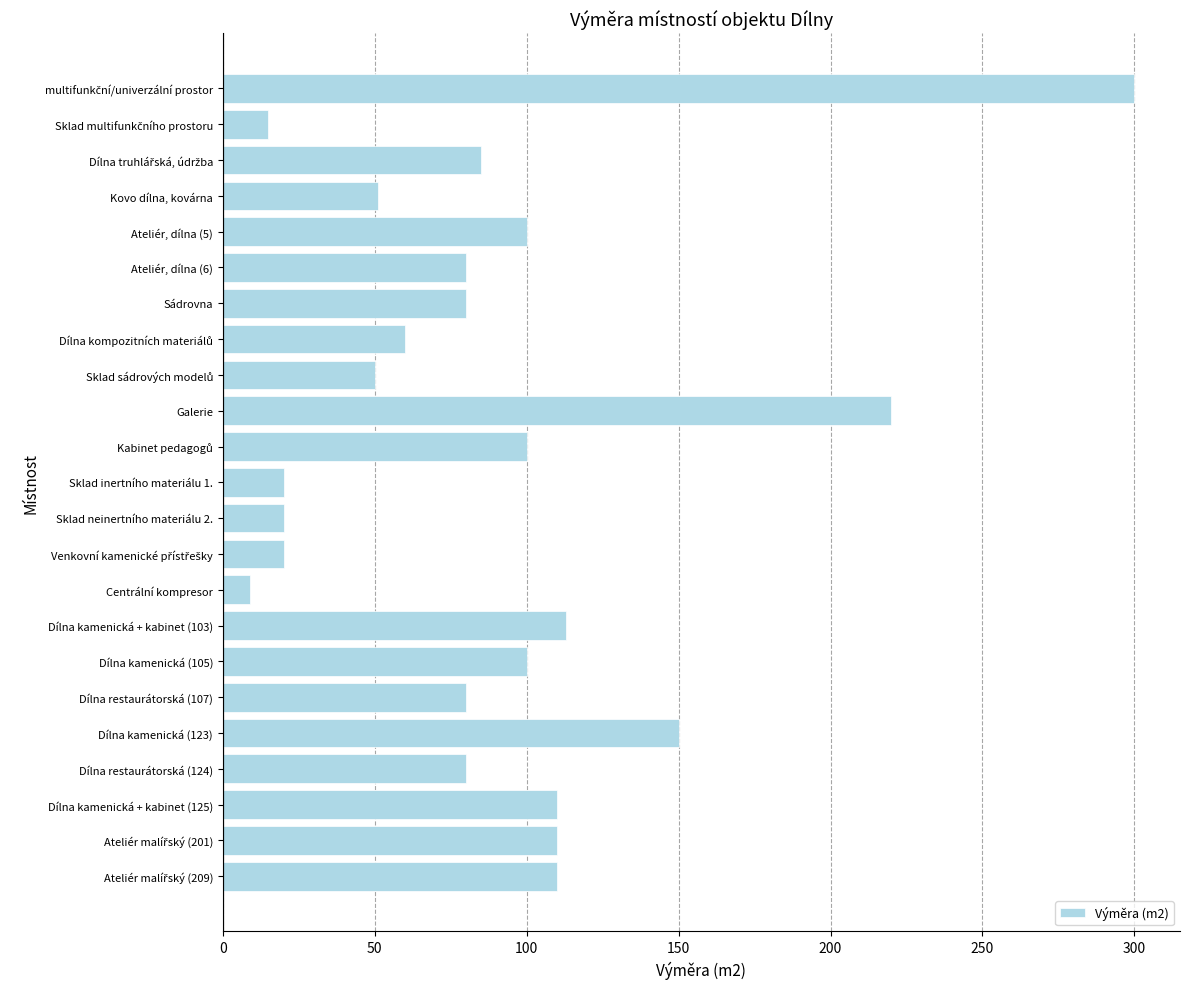

What is the maximum value shown in the chart?

300